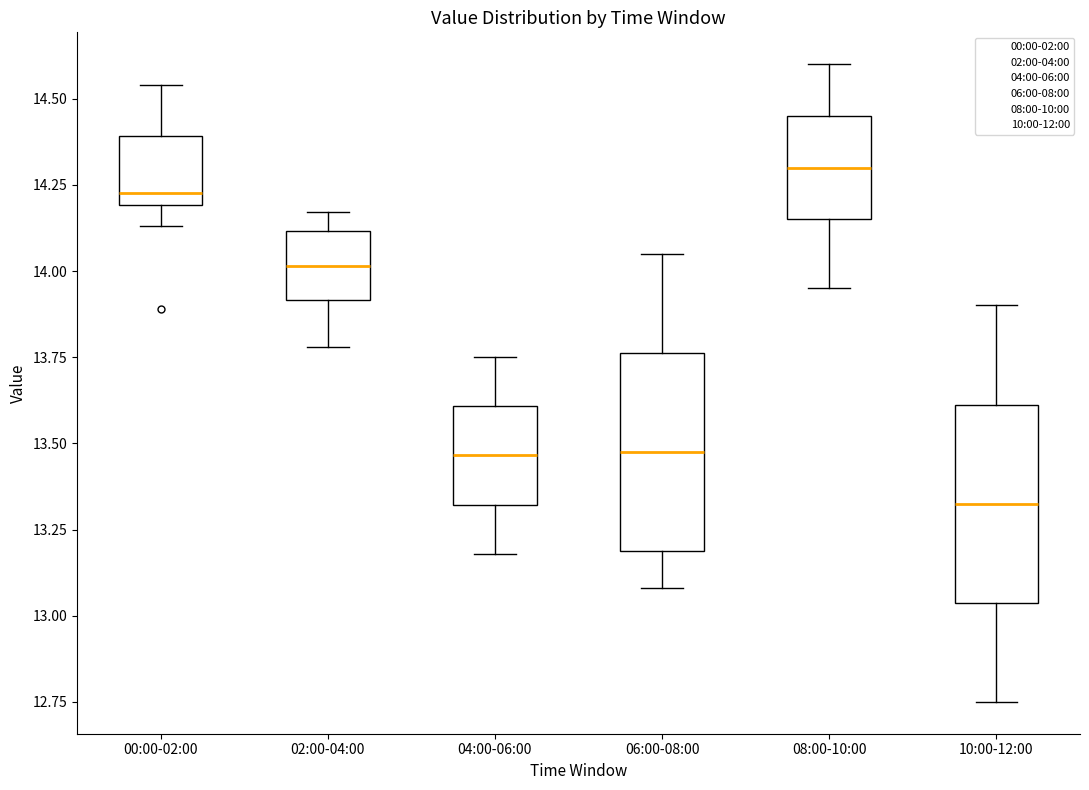

Reading left to right, read every box against the y-axis: the position of its median line, the range the box covers, and the ends of its whiskers. The values are not printed on the chart, so give them approximately, as read against the axis.

00:00-02:00: median 14.25, box 14.20 to 14.40, whiskers 14.15 to 14.55
02:00-04:00: median 14.00, box 13.90 to 14.10, whiskers 13.80 to 14.15
04:00-06:00: median 13.45, box 13.30 to 13.60, whiskers 13.20 to 13.75
06:00-08:00: median 13.50, box 13.20 to 13.75, whiskers 13.10 to 14.05
08:00-10:00: median 14.30, box 14.15 to 14.45, whiskers 13.95 to 14.60
10:00-12:00: median 13.35, box 13.05 to 13.60, whiskers 12.75 to 13.90